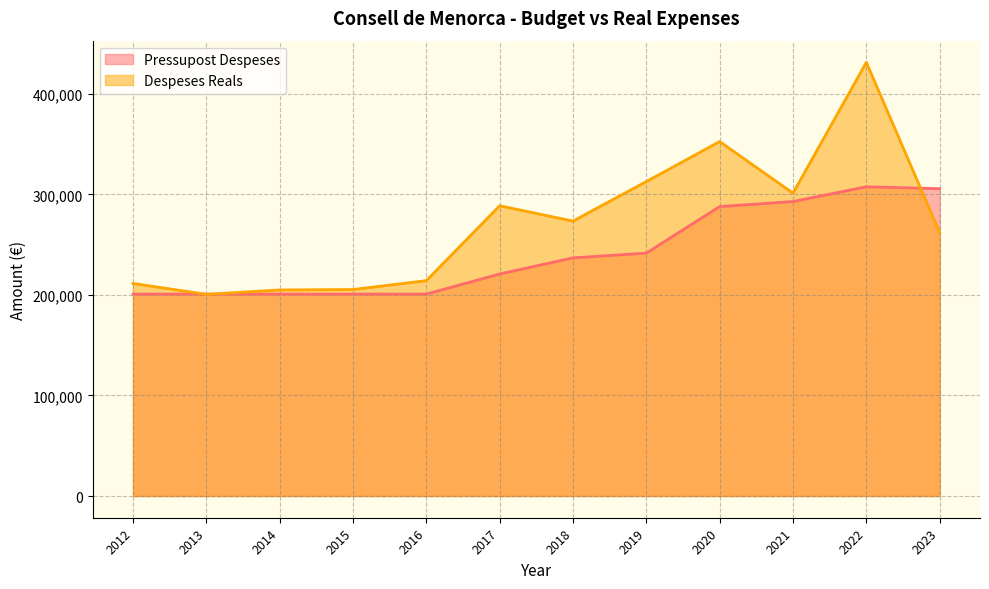

Reading left to right, transcribe all the data shown in this chart.

Pressupost Despeses: 2012=200815.0	2013=200815.0	2014=200815.0	2015=200815.0	2016=200815.0	2017=220815.0	2018=236838.0	2019=241567.5	2020=287865.0	2021=292865.0	2022=307515.0	2023=305635.0
Despeses Reals: 2012=211386.7	2013=200565.3	2014=204920.0	2015=205359.8	2016=214181.6	2017=288628.1	2018=273416.9	2019=312704.7	2020=352493.5	2021=301166.9	2022=431258.0	2023=262110.2